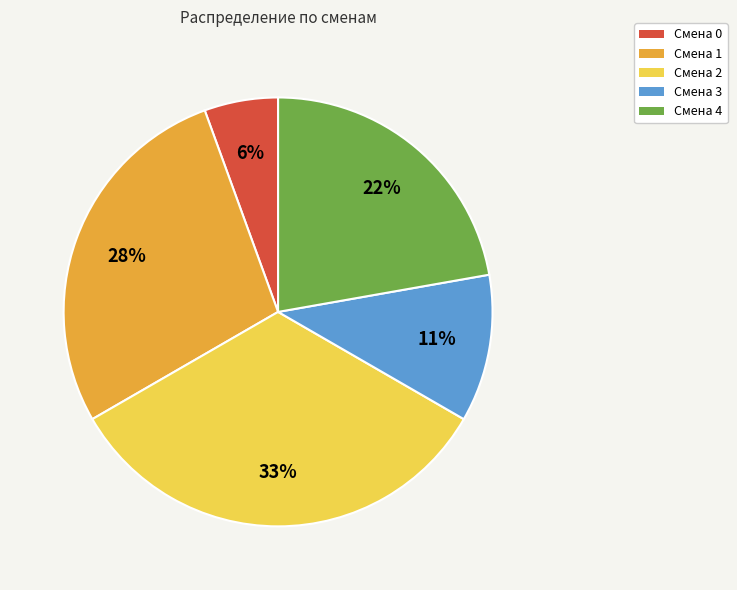

To the nearest percent, what is the average slice percentage?

20%